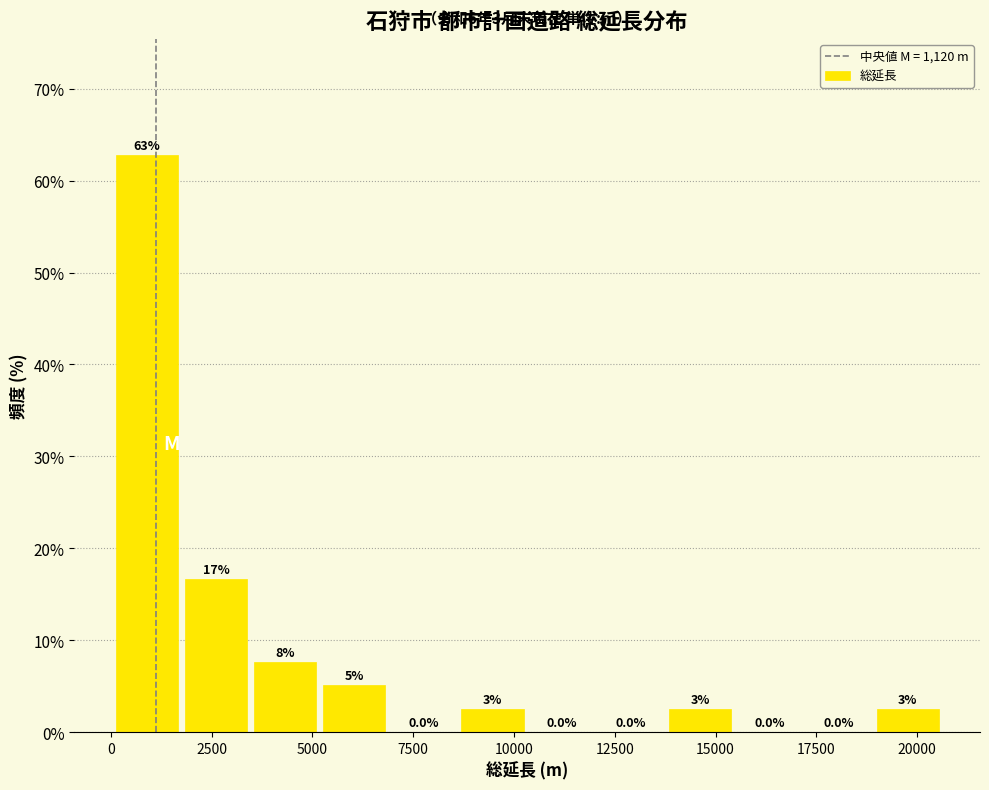

Around what value on the x-axis is the tallest bar? Give the approximate position of its centre, as read against the axis.

1000